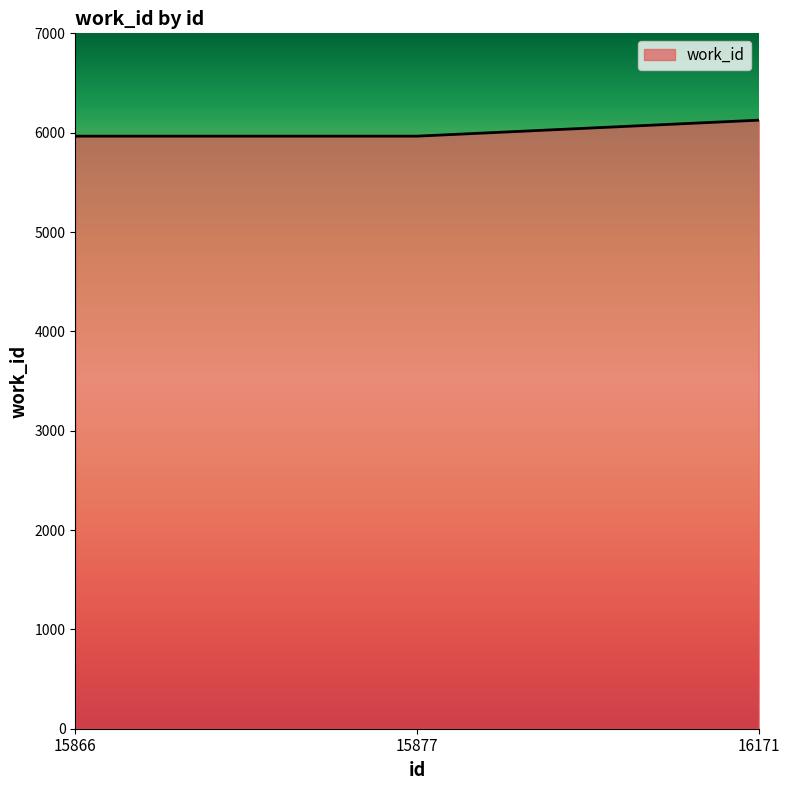

What is the smallest value displayed?

5965